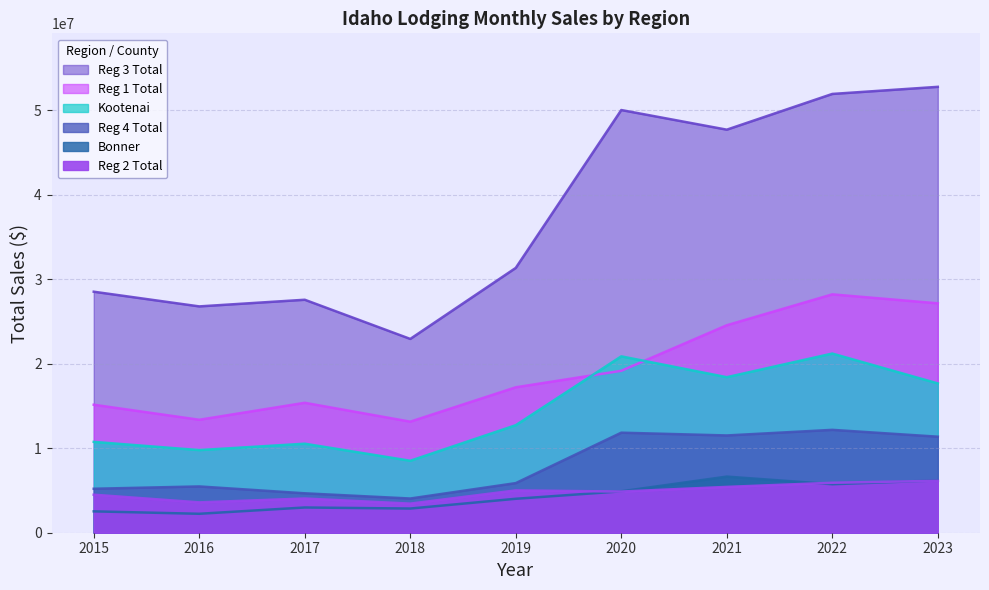

Read the Reg 1 Total value at 2018.

13147391